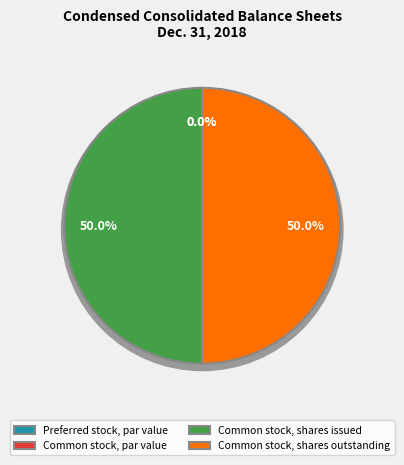

Which slice is the largest?

Common stock, shares issued